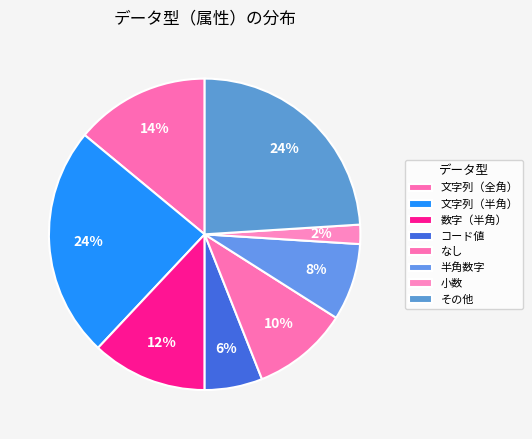

Rank the categories by value from lowest to highest.

小数, コード値, 半角数字, なし, 数字（半角）, 文字列（全角）, 文字列（半角）, その他